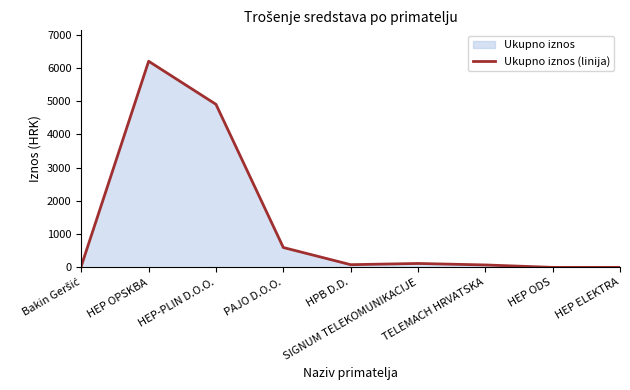

The value at HPB D.D. is 52.1. True or false?

False